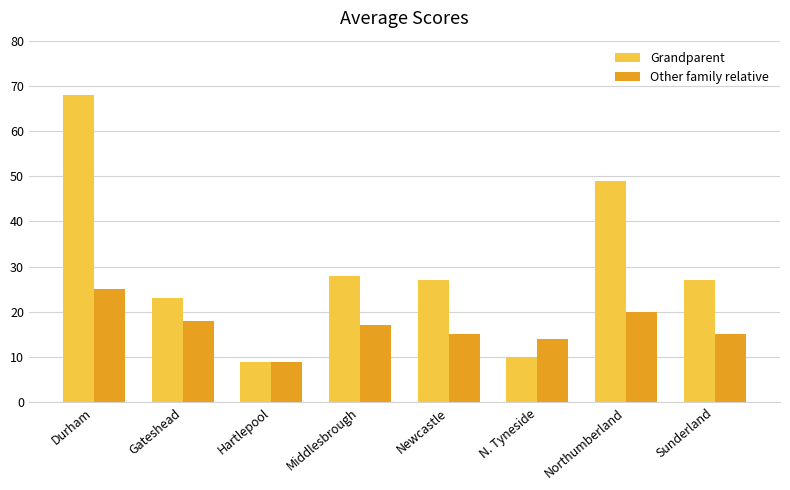

Reading left to right, what are all the values shown in this chart?

Grandparent: 68	23	9	28	27	10	49	27
Other family relative: 25	18	9	17	15	14	20	15